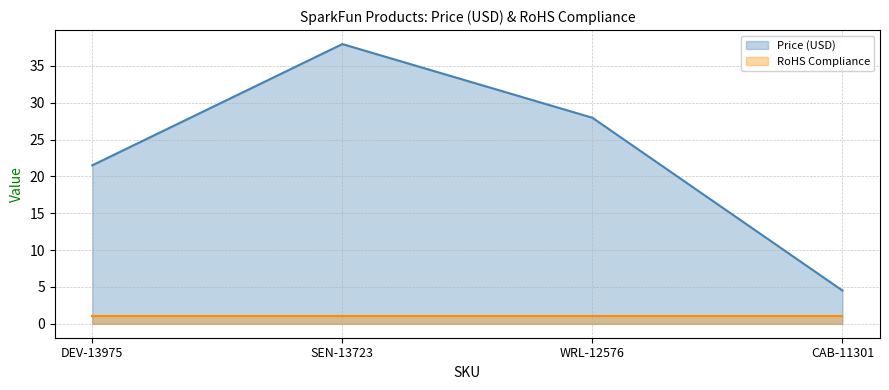

List the labels in order of value, largest first.

SEN-13723, WRL-12576, DEV-13975, CAB-11301